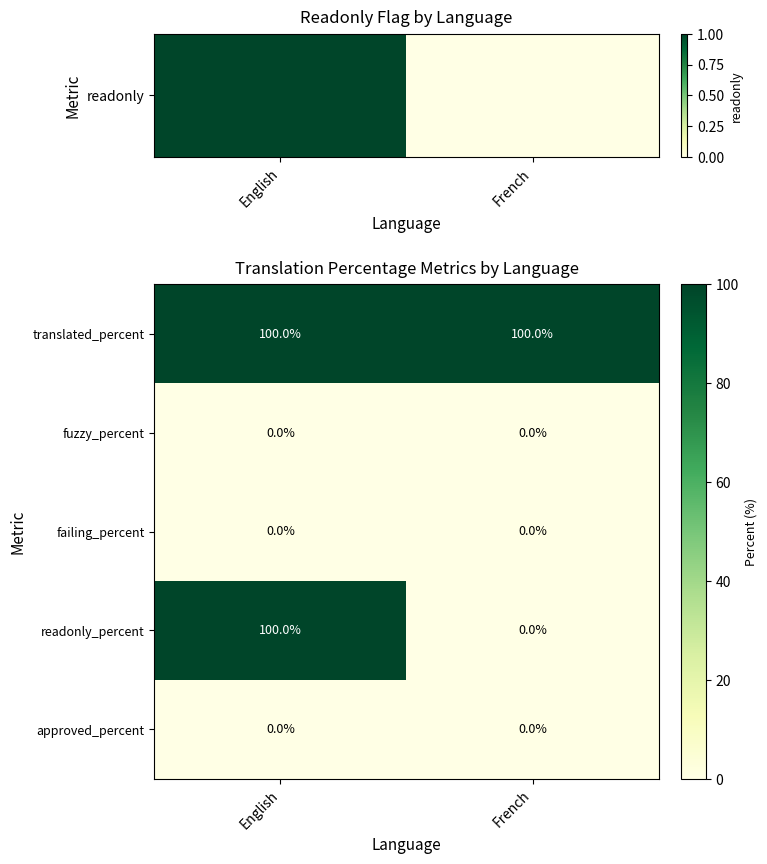

Which series has the largest range (max minus min)?

readonly_percent